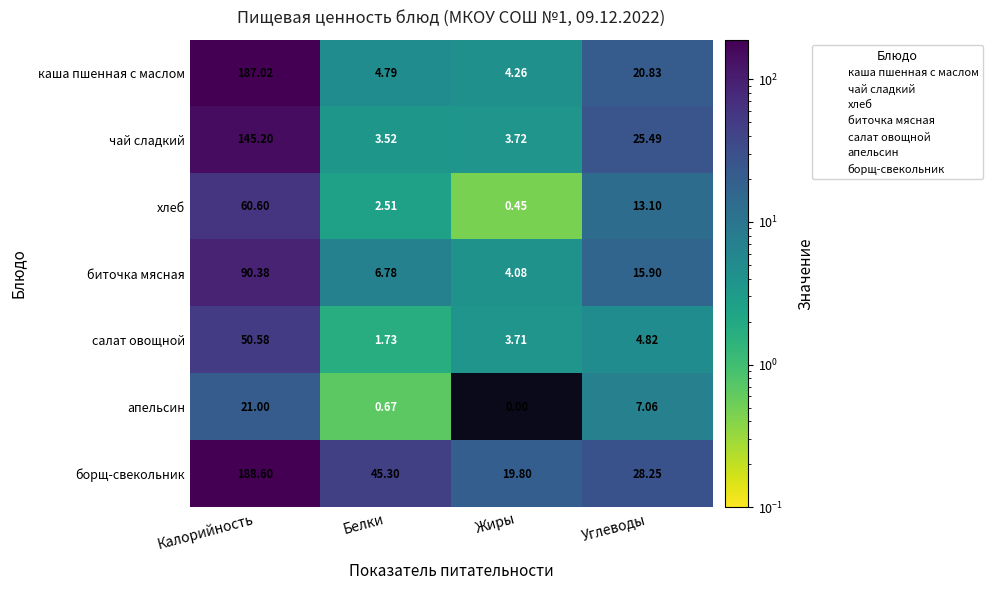

What is the spread (max minus min) of values at Жиры?

19.8